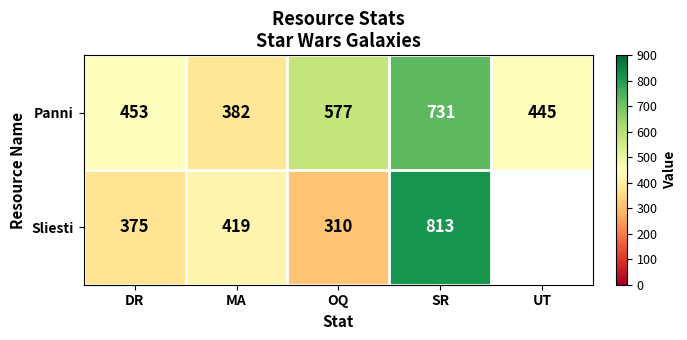

Rank the categories by Panni value from highest to lowest.

SR, OQ, DR, UT, MA